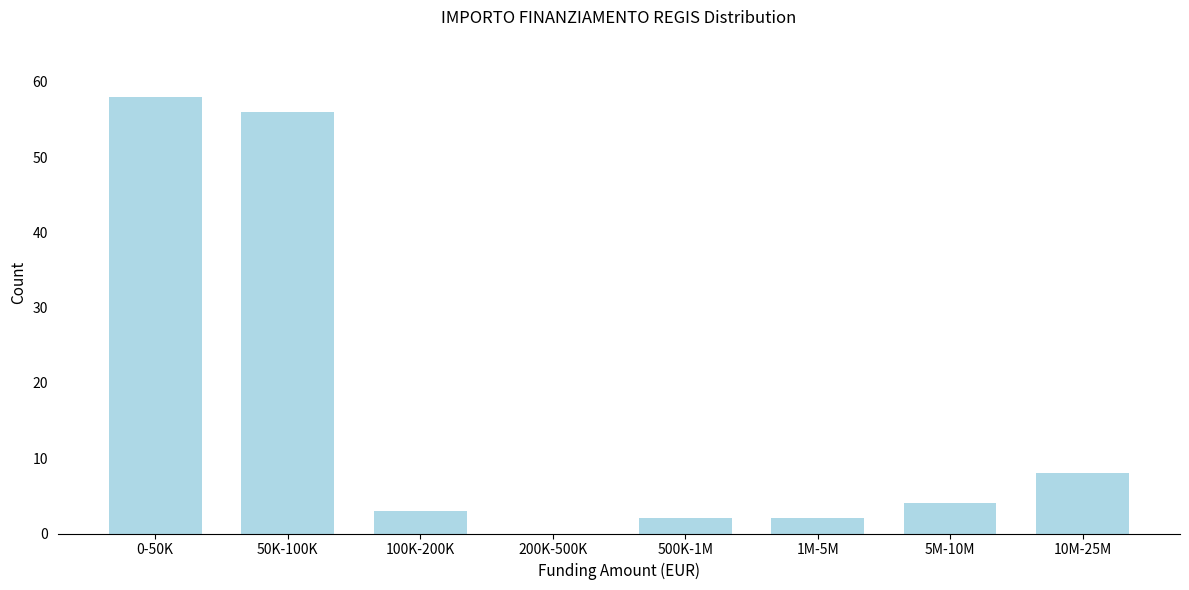

Reading left to right, what are all the values shown in this chart?

0-50K=58	50K-100K=56	100K-200K=3	200K-500K=0	500K-1M=2	1M-5M=2	5M-10M=4	10M-25M=8